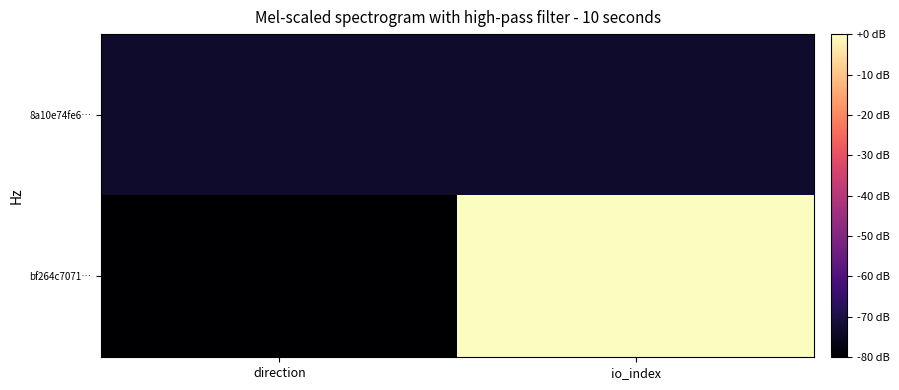

Reading left to right, what are all the values shown in this chart?

bf264c7071…: direction=-80.0	io_index=-0.0
8a10e74fe6…: direction=-73.3	io_index=-73.3